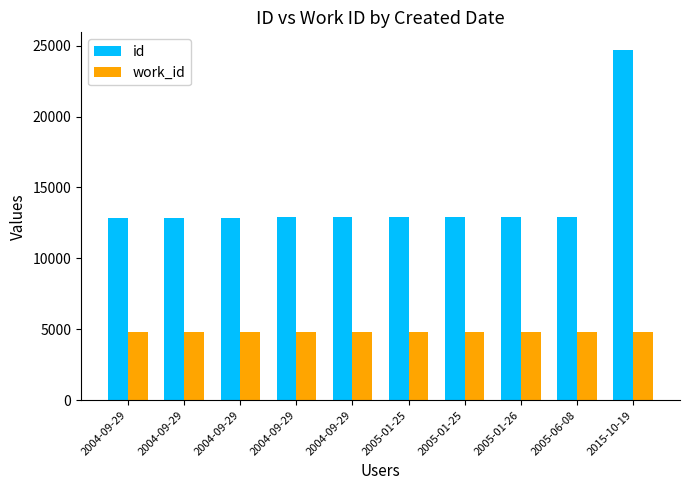

What is the difference between the highest and lowest values at 2004-09-29?

8069